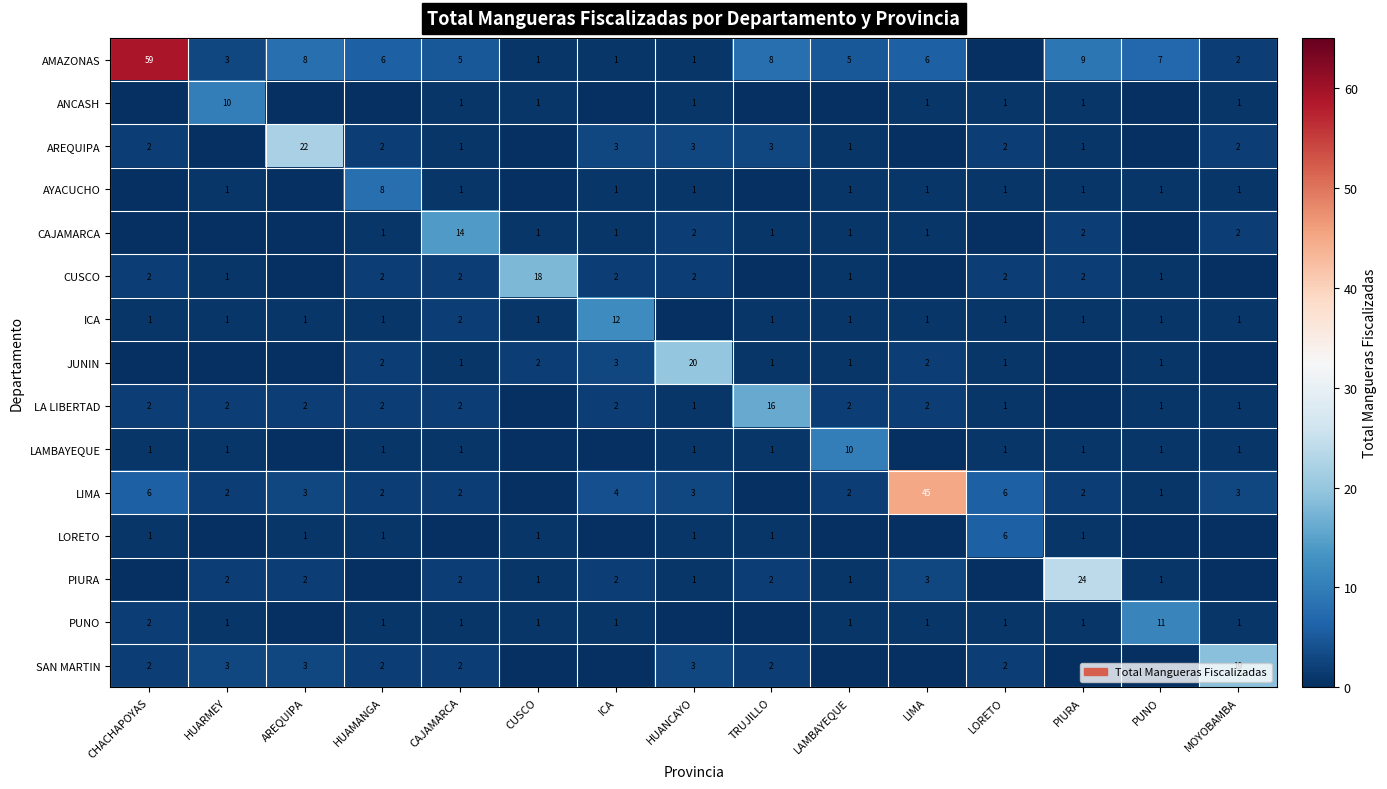

At which category is the sum across all series the highest?

CHACHAPOYAS